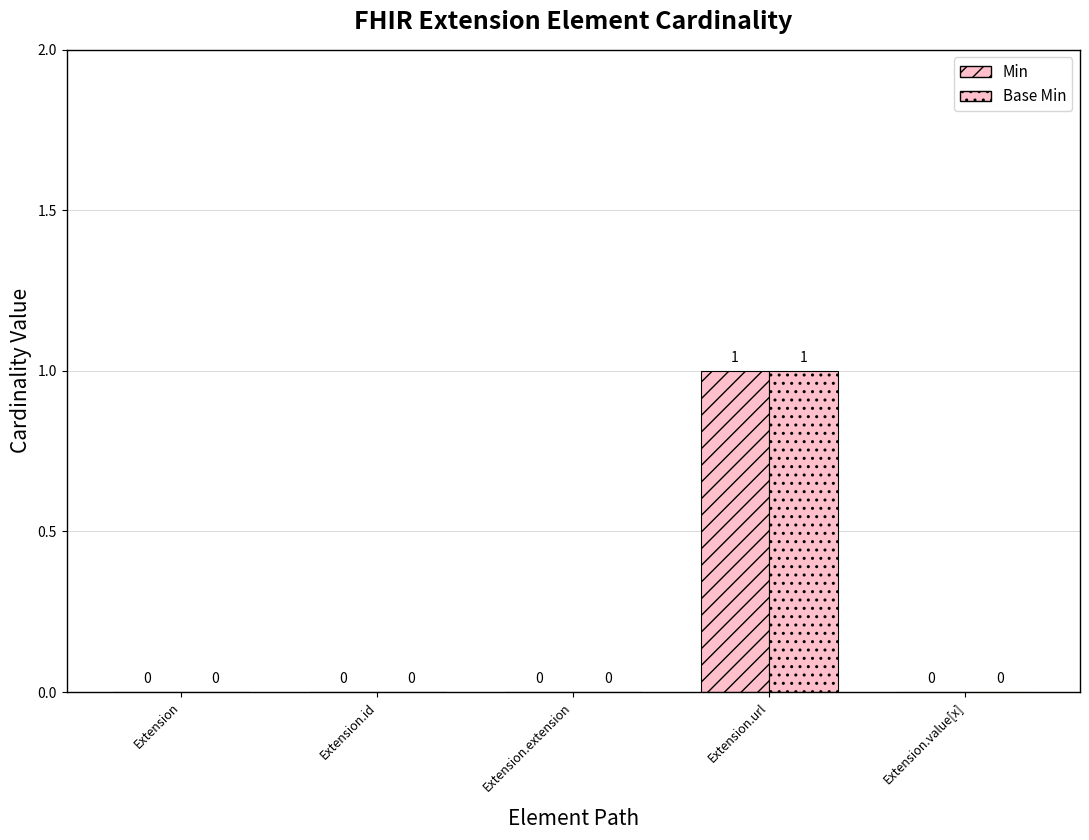

Are the bars grouped side by side (vs. stacked)?

Yes